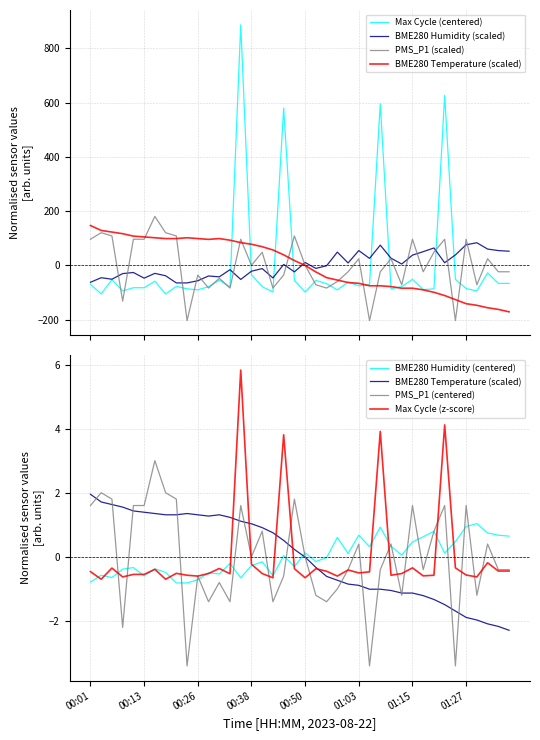

True or false: BME280_temperature has a value of -171.3 at 39.

True